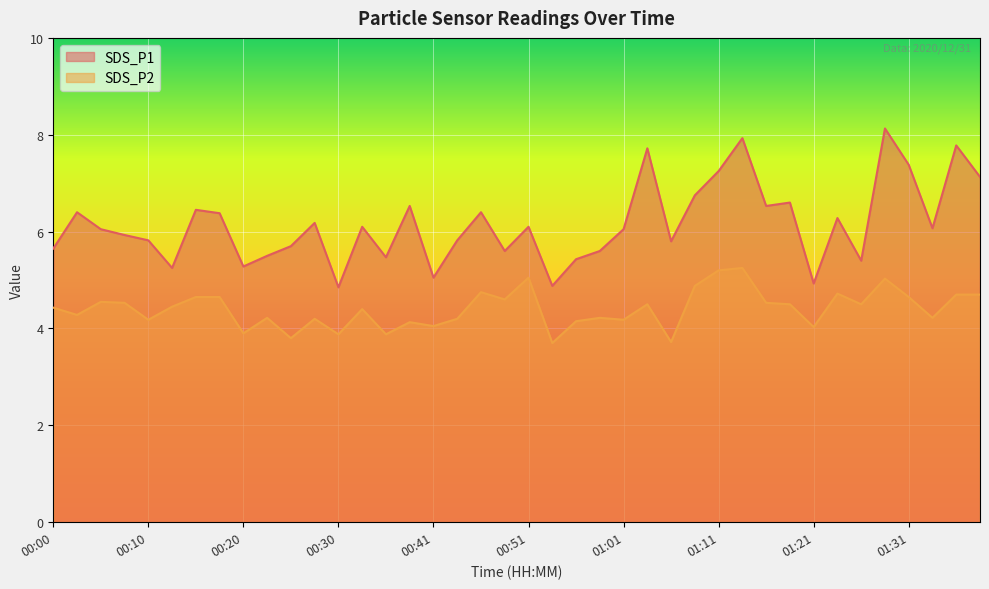

Between 00:20 and 01:34, which series saw the biggest shift?

SDS_P1